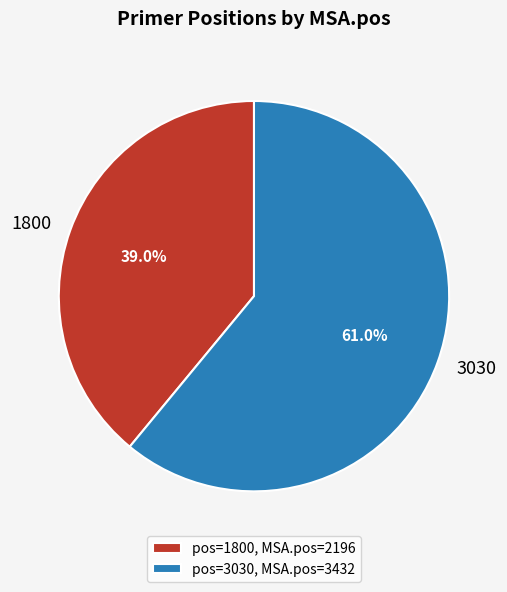

What is the smallest slice in the pie chart?

1800